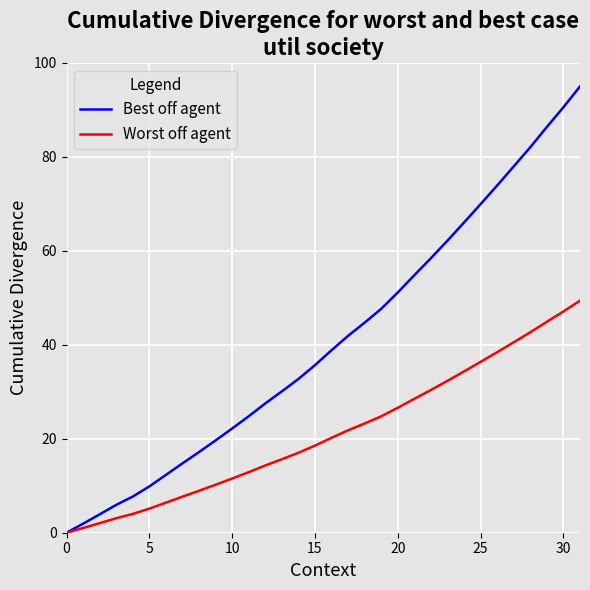

Reading right to left, transcribe all the data shown in this chart.

Best off agent: 95.0	90.6	86.4	82.1	78.0	73.9	69.9	66.0	62.2	58.4	54.8	51.2	47.7	44.7	41.9	38.8	35.7	32.7	30.1	27.5	24.8	22.2	19.6	17.2	14.8	12.3	9.9	7.7	5.9	3.9	1.9	0.0
Worst off agent: 49.4	47.1	44.9	42.7	40.5	38.4	36.4	34.3	32.3	30.4	28.5	26.6	24.8	23.3	21.8	20.2	18.5	17.0	15.6	14.3	12.9	11.5	10.2	8.9	7.7	6.4	5.1	4.0	3.1	2.0	1.0	0.0